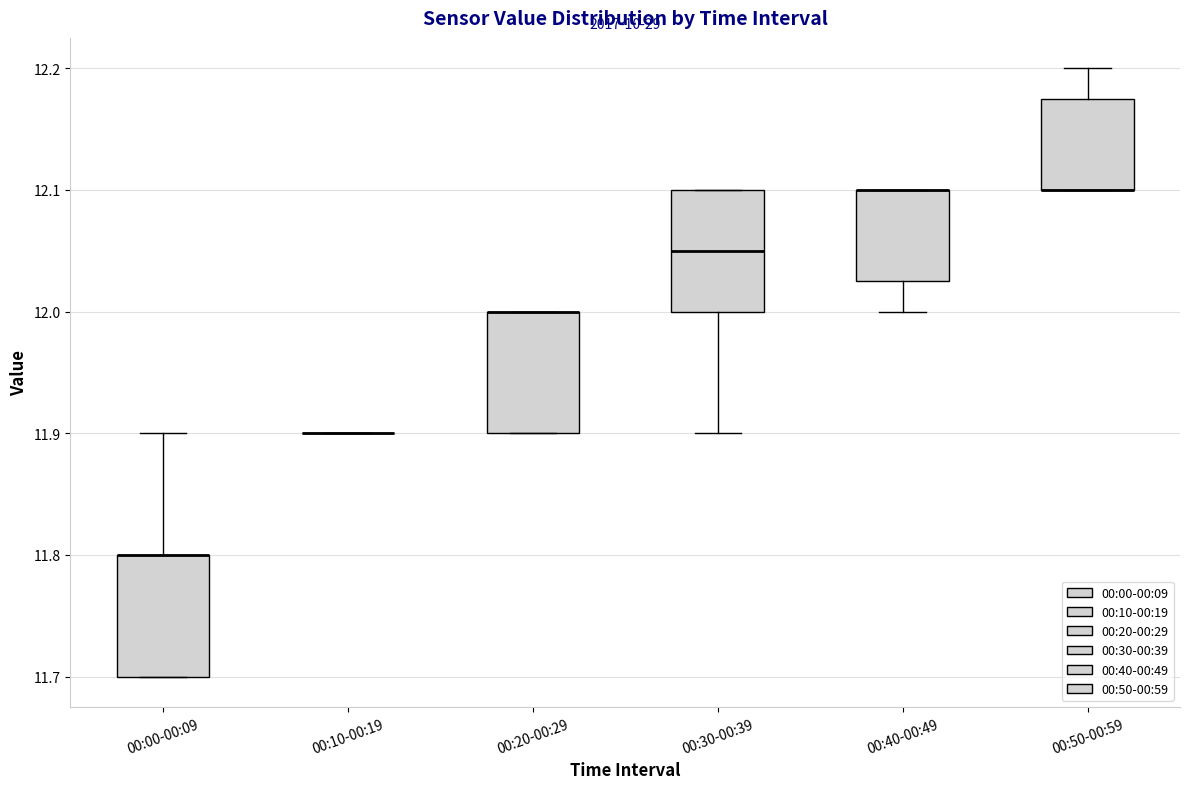

Where is the upper edge of the box for 00:40-00:49 on the y-axis? The values are not printed on the chart, so give them approximately, as read against the axis.

12.10